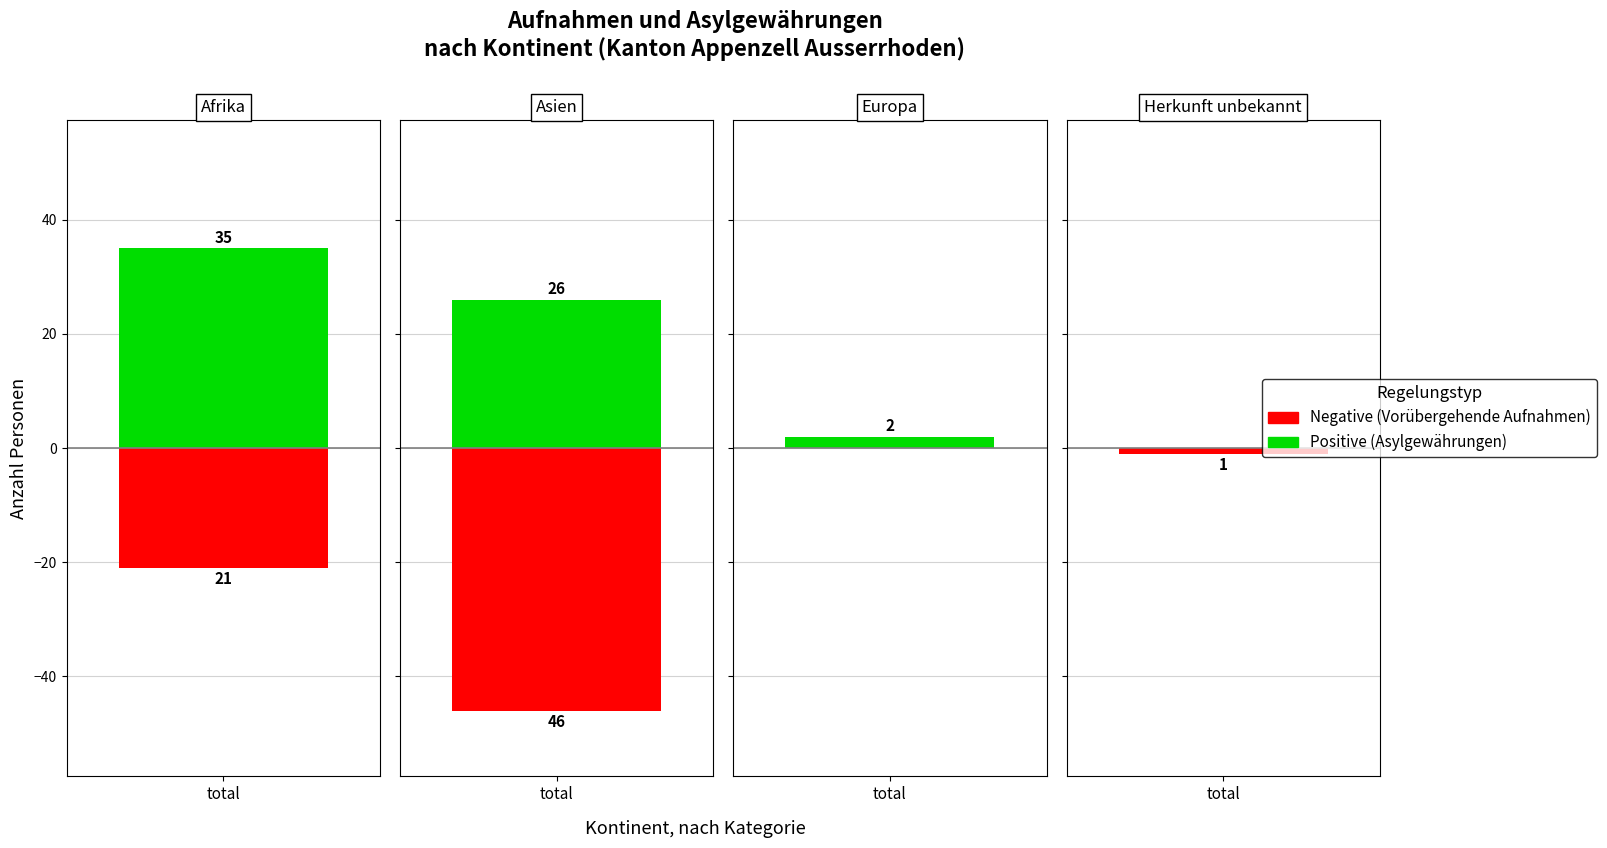

List the labels in order of Negative (Vorübergehende Aufnahmen Total) value, smallest first.

Europa, Herkunft unbekannt, Afrika, Asien